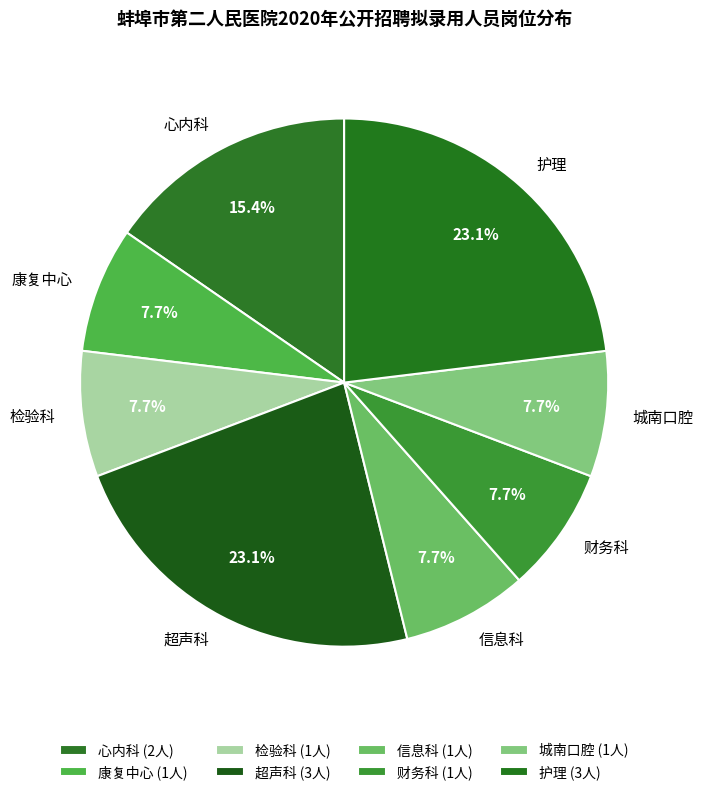

Is it true that 超声科 is 32% of the pie?

False